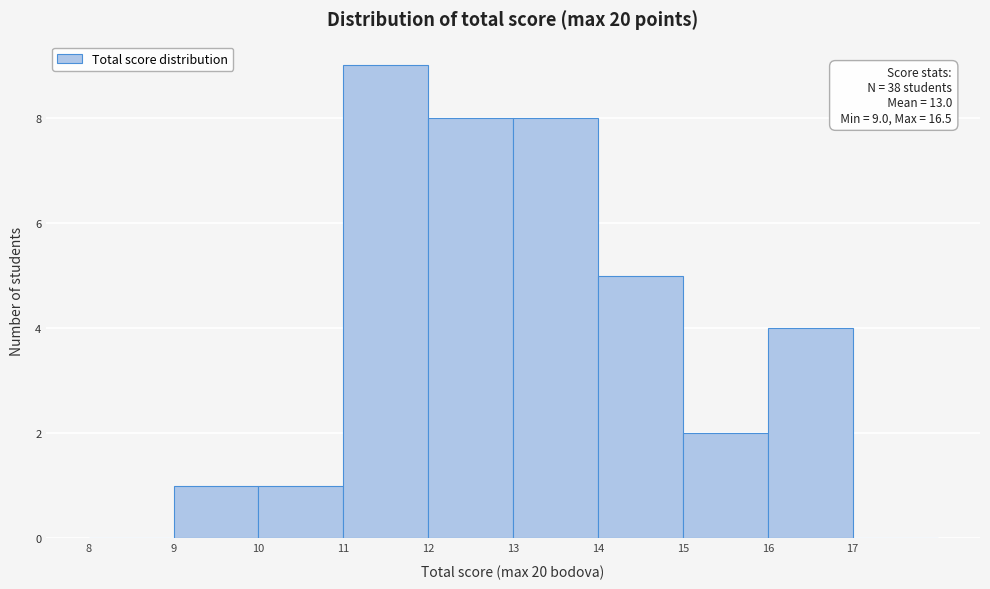

Over which range of the x-axis is the bar tallest?

11 to 12